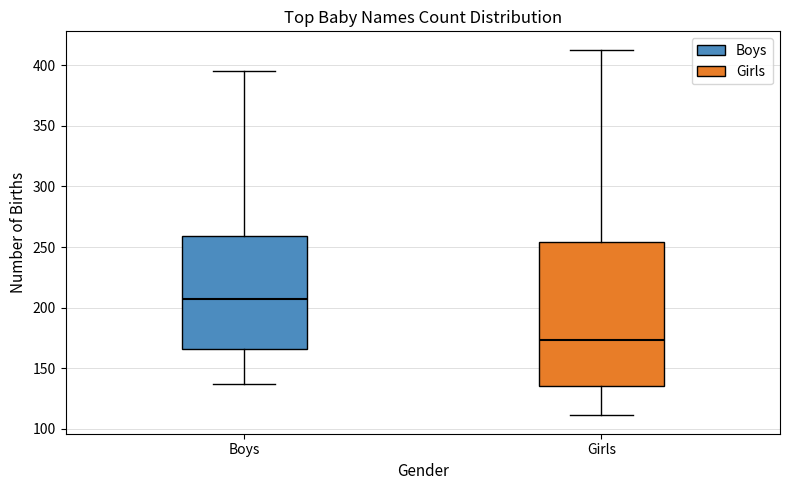

Reading left to right, transcribe this box plot: for each box, give where its median line is, the range the box spans, and where its two whiskers end, as read against the y-axis. The values are not printed on the chart, so give them approximately, as read against the axis.

Boys: median 210, box 165 to 260, whiskers 135 to 395
Girls: median 175, box 135 to 255, whiskers 110 to 415